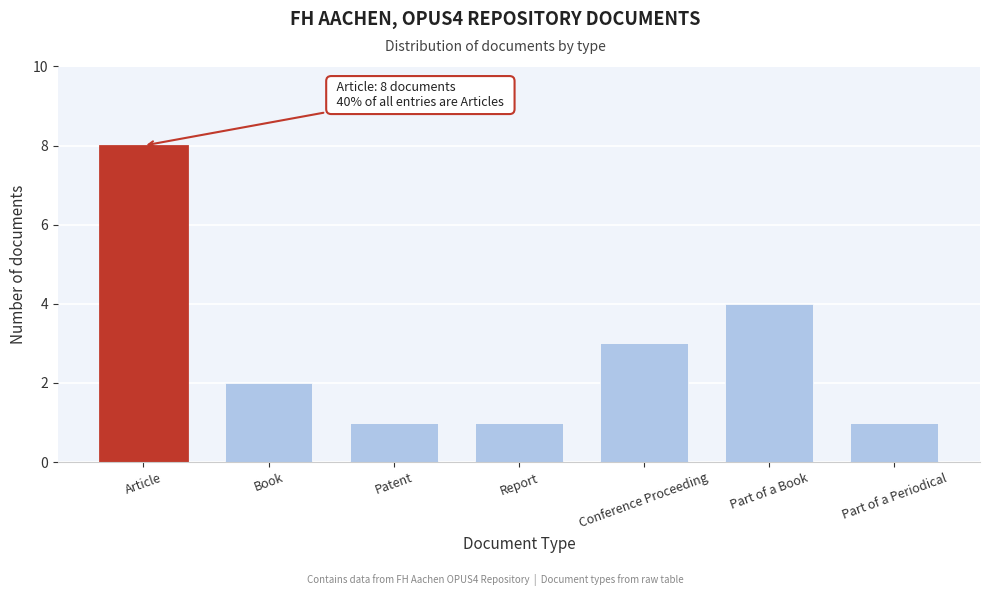

Reading left to right, transcribe all the data shown in this chart.

8	2	1	1	3	4	1